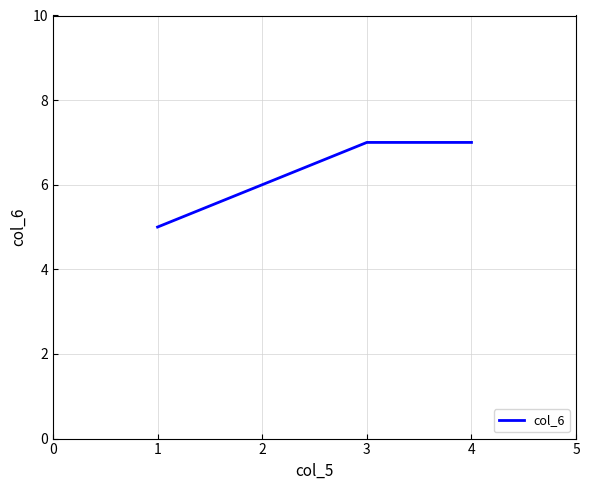

What is the difference between the maximum and minimum values?

2